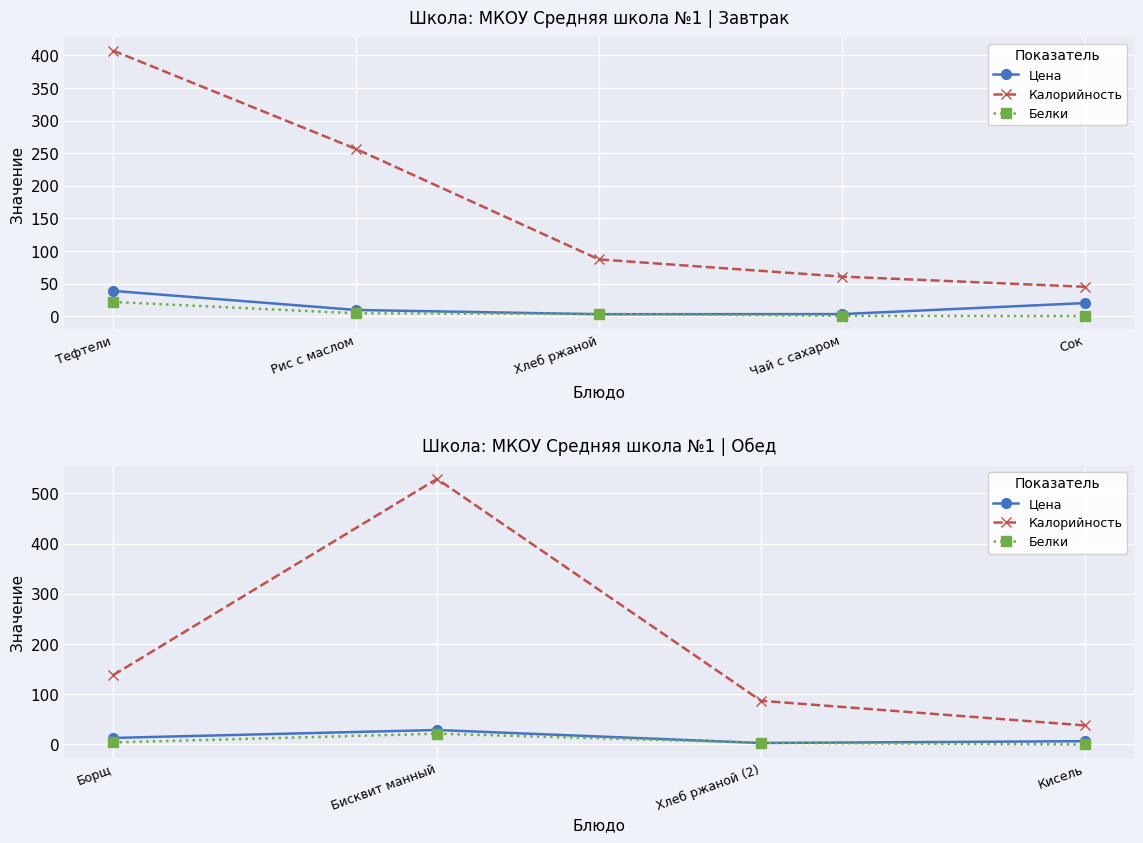

How many values in the Калорийность series are below 137?

2